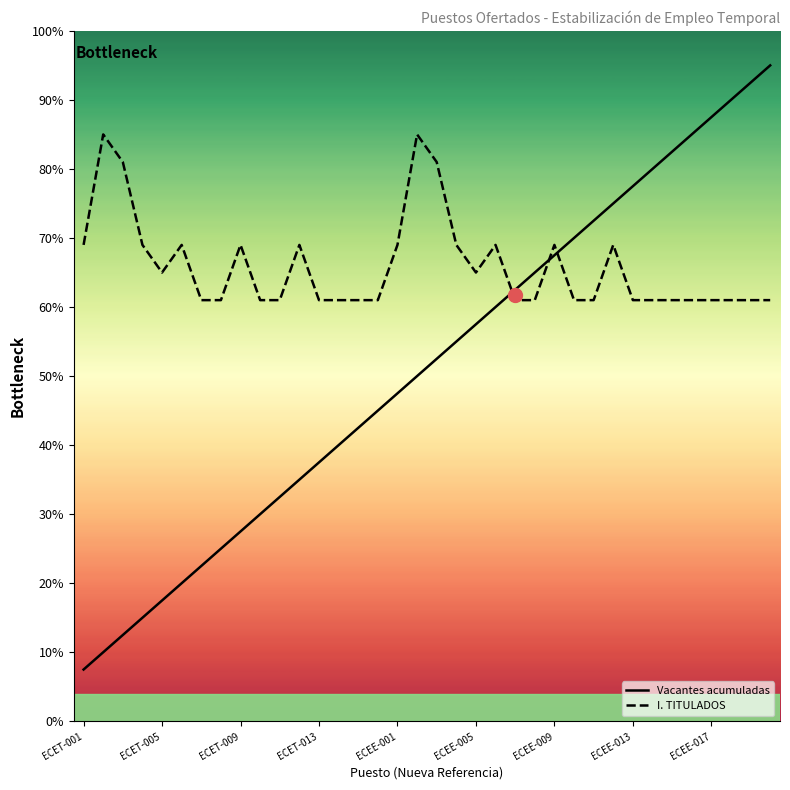

List the series in order of their overall mean, lowest first.

Vacantes acumuladas, I. TITULADOS